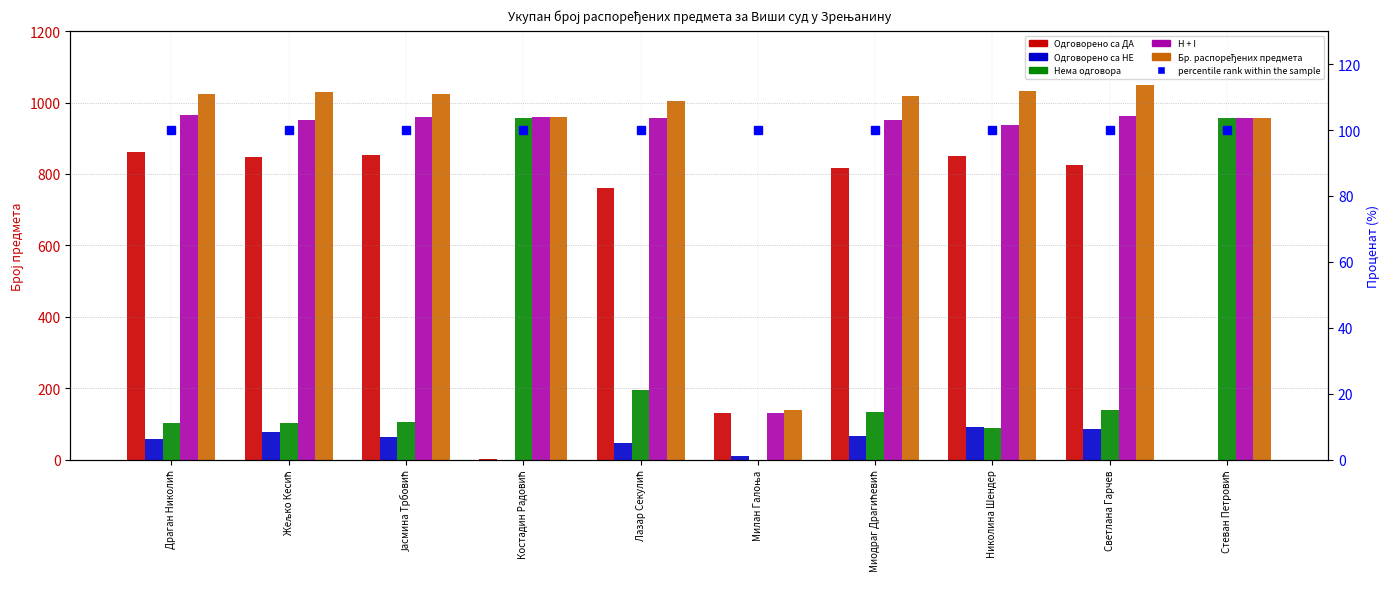

At which label is percentile rank within the sample closest to 100?

Драган Николић